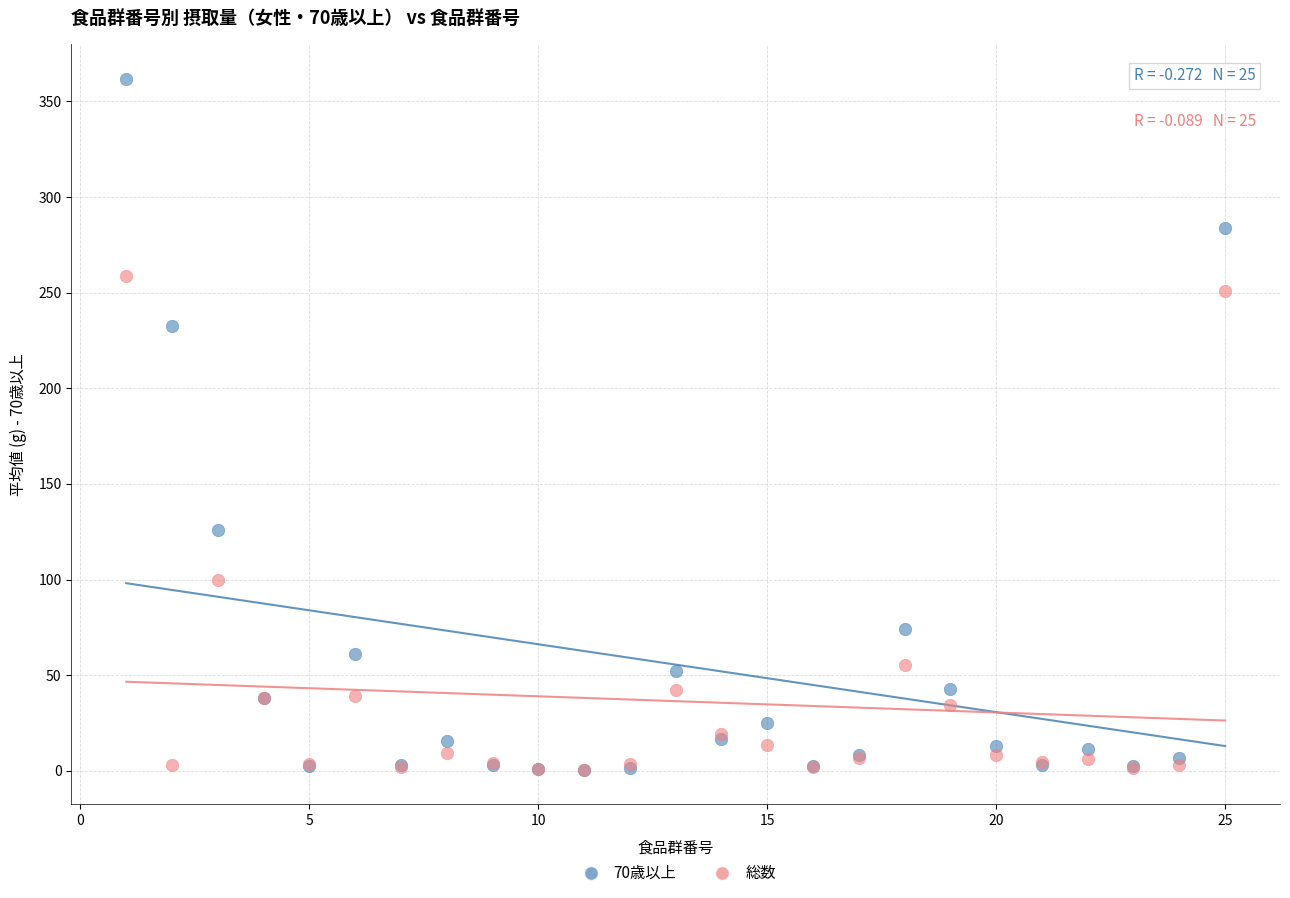

Which series contains the highest Y value?

70歳以上